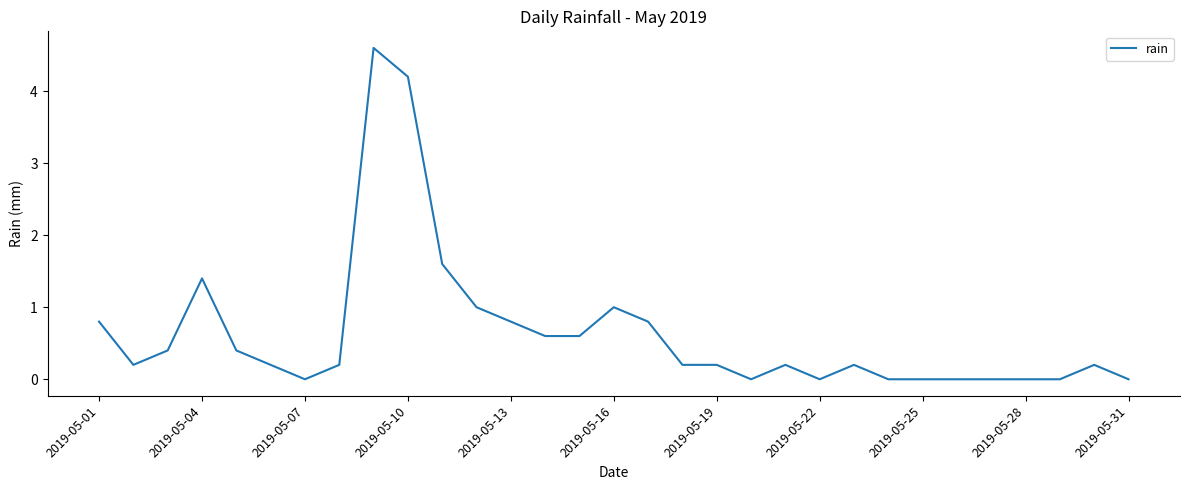

What is the maximum value shown in the chart?

4.6